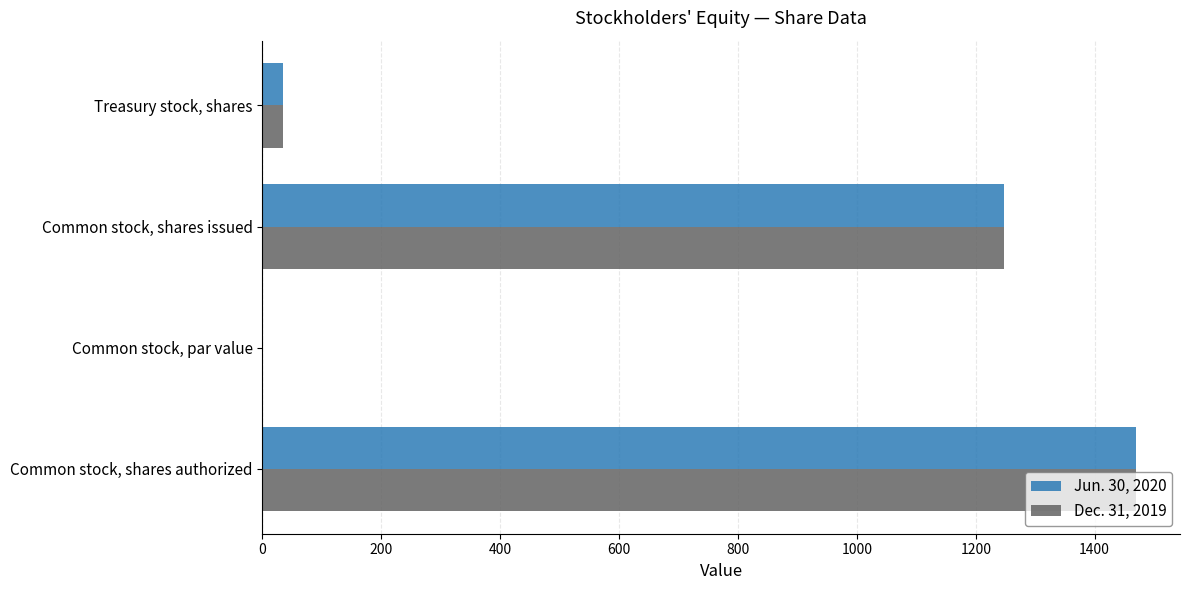

At which label is Dec. 31, 2019 closest to 735?

Common stock, shares issued